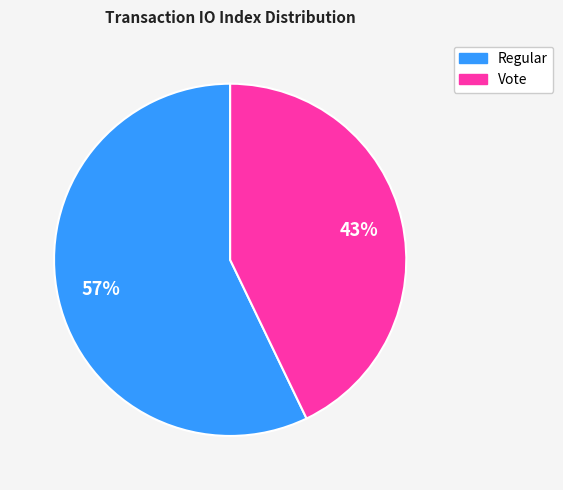

Does any single category account for the majority?

Yes